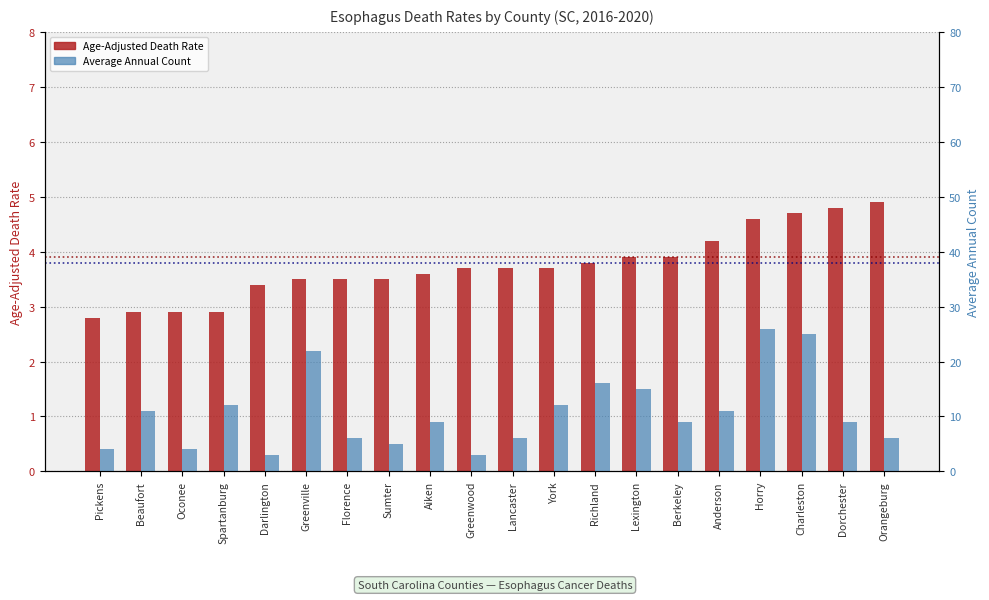

Which has a higher value, Charleston or Berkeley?

Charleston